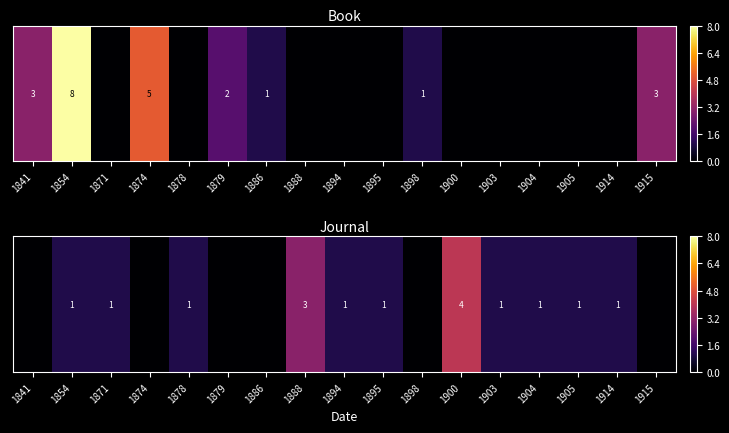

Is it true that the value at 1871 is 0?

False